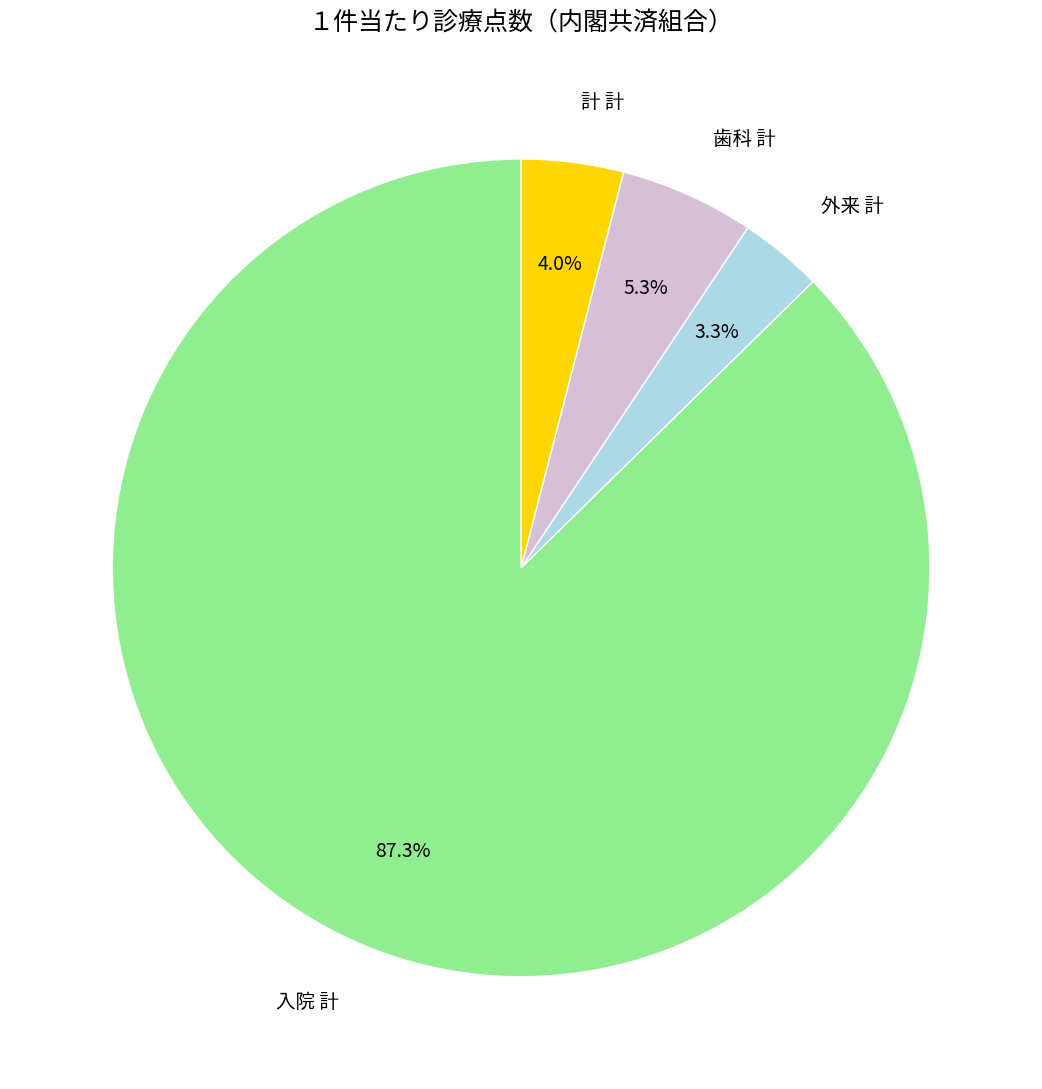

Does any single category account for the majority?

Yes